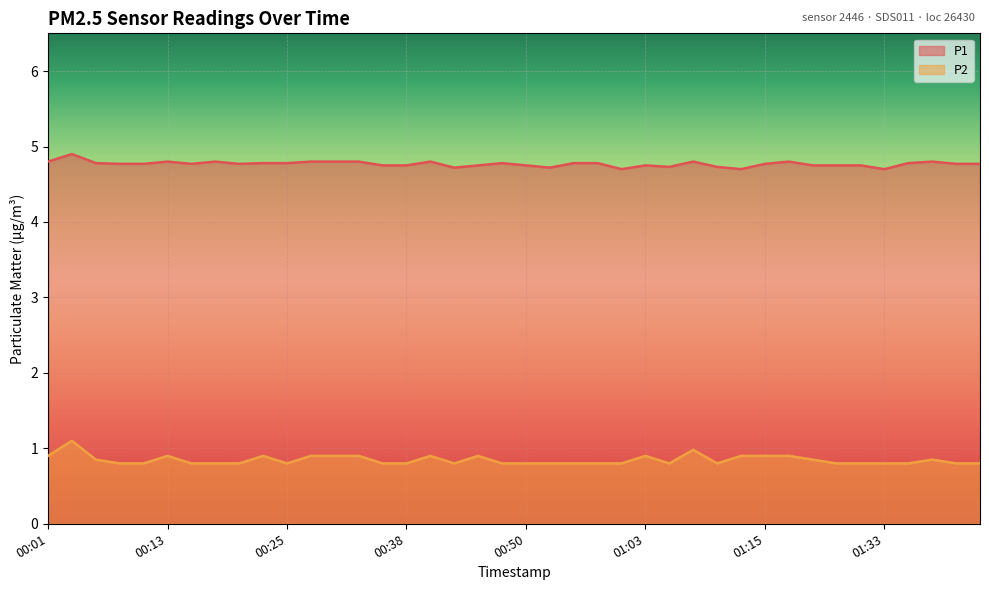

Between 00:04 and 00:48, which is larger?

00:04